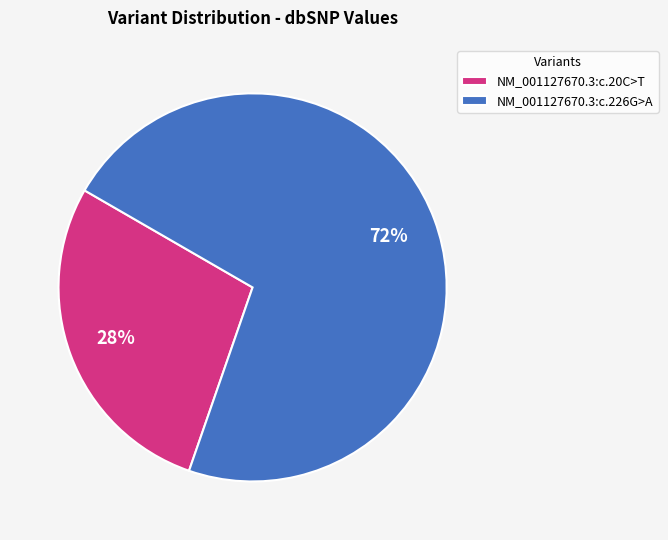

How many slices are in this pie chart?

2